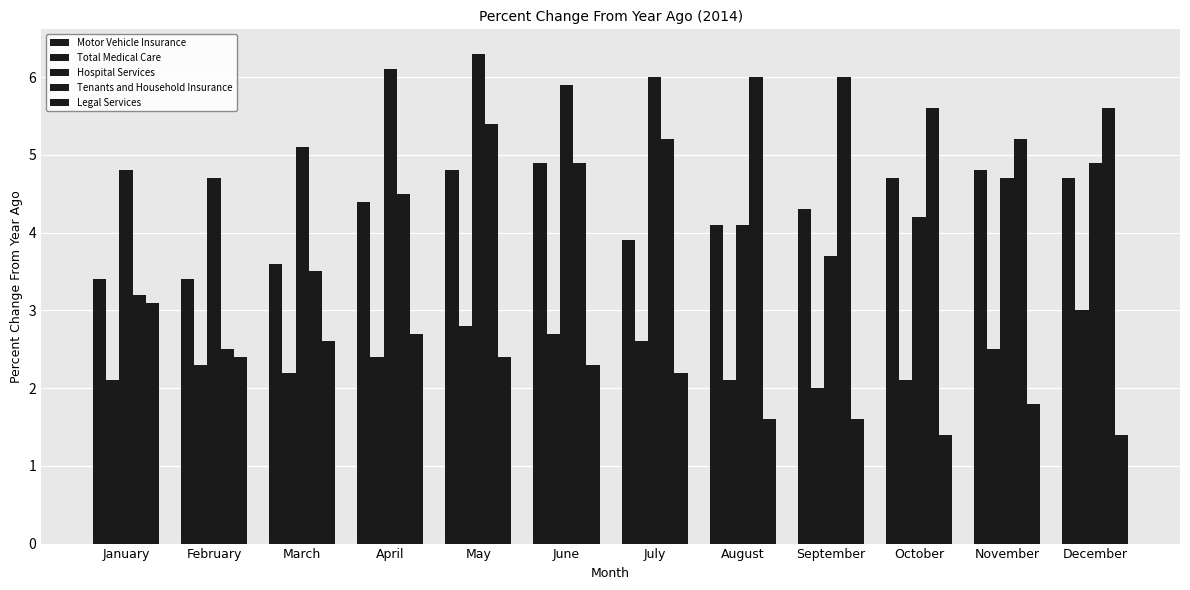

At which category is the sum across all series the highest?

May